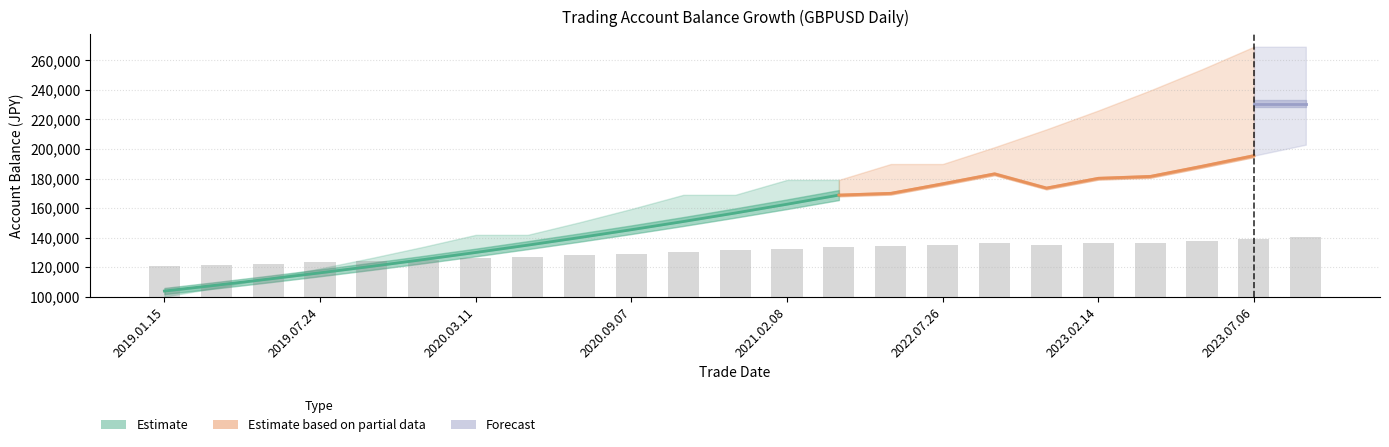

Read the balance_127 value at 2020.05.11.

134869.4